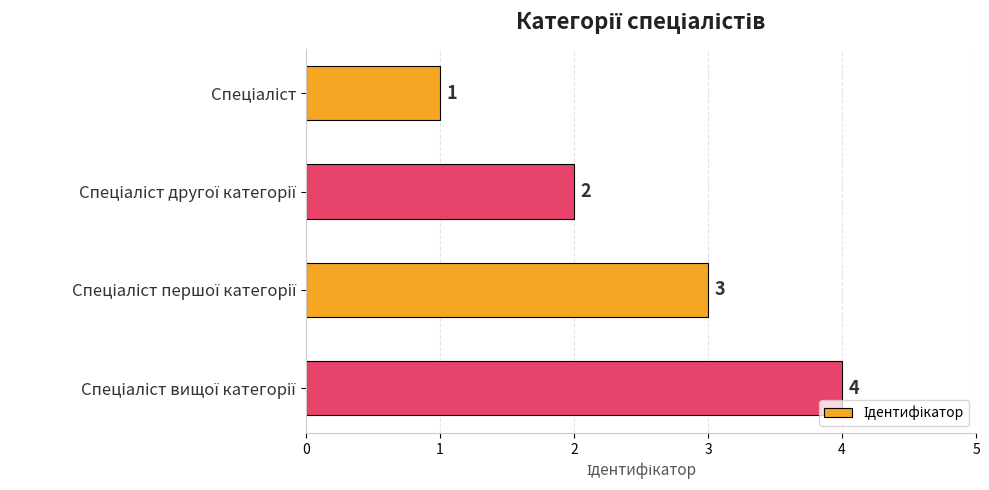

What is the sum of all values?

10